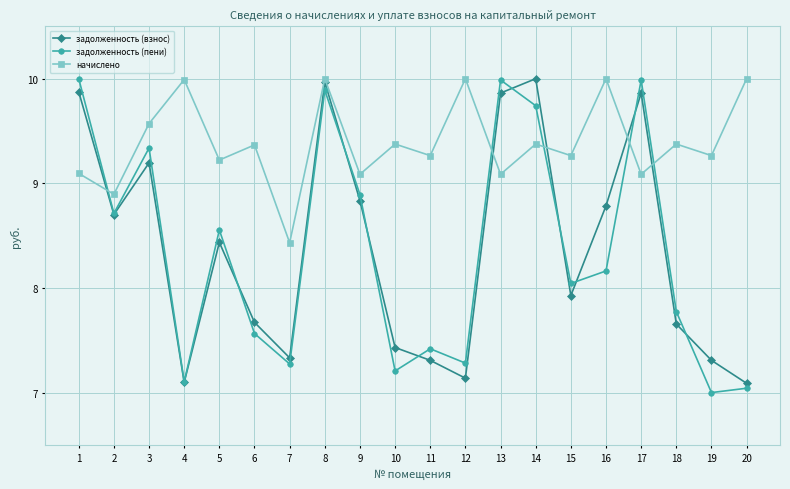

Which series has the largest range (max minus min)?

задолженность (пени)